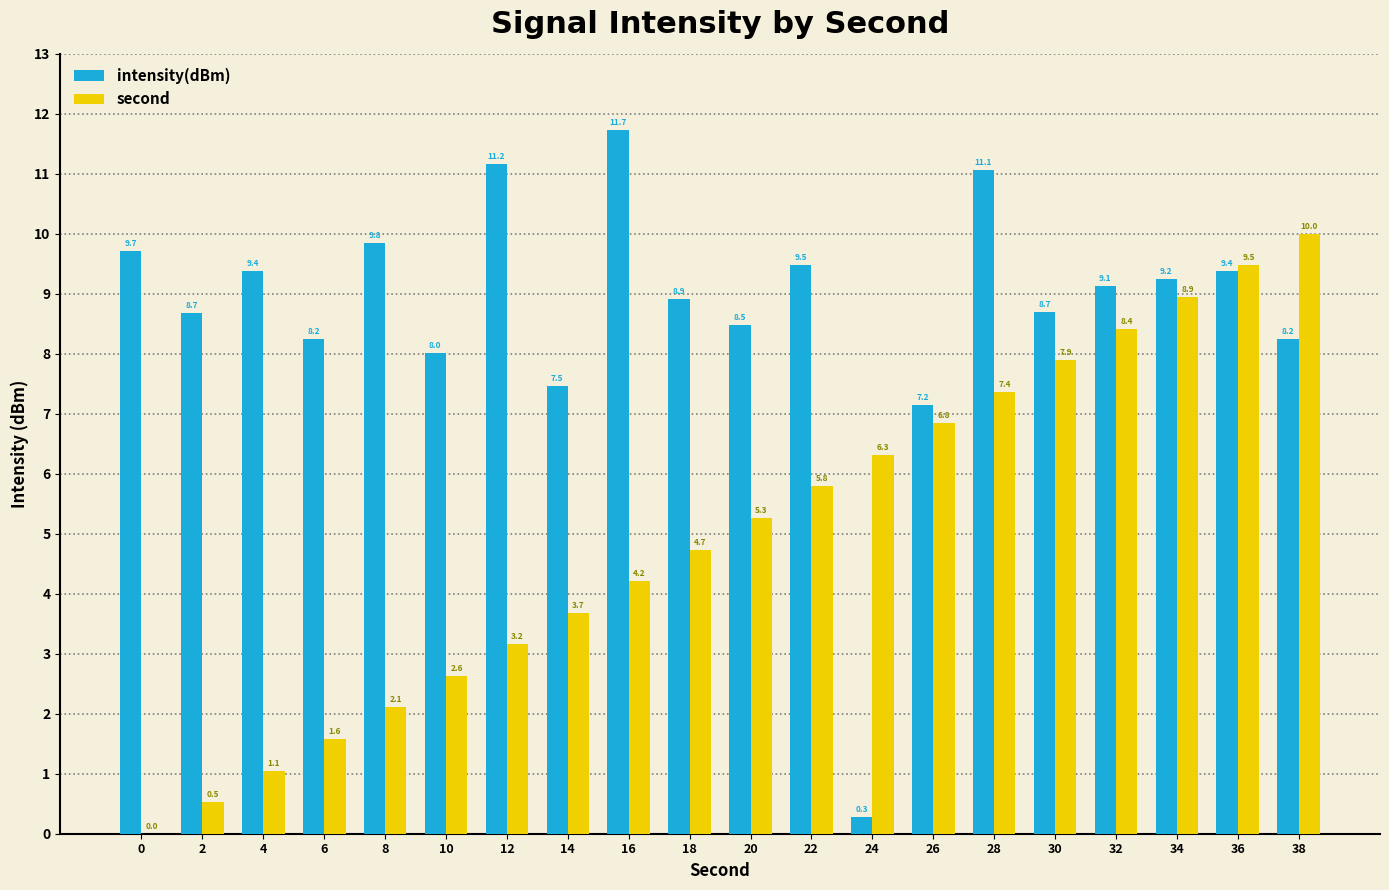

At which label is intensity(dBm) closest to 6?

26